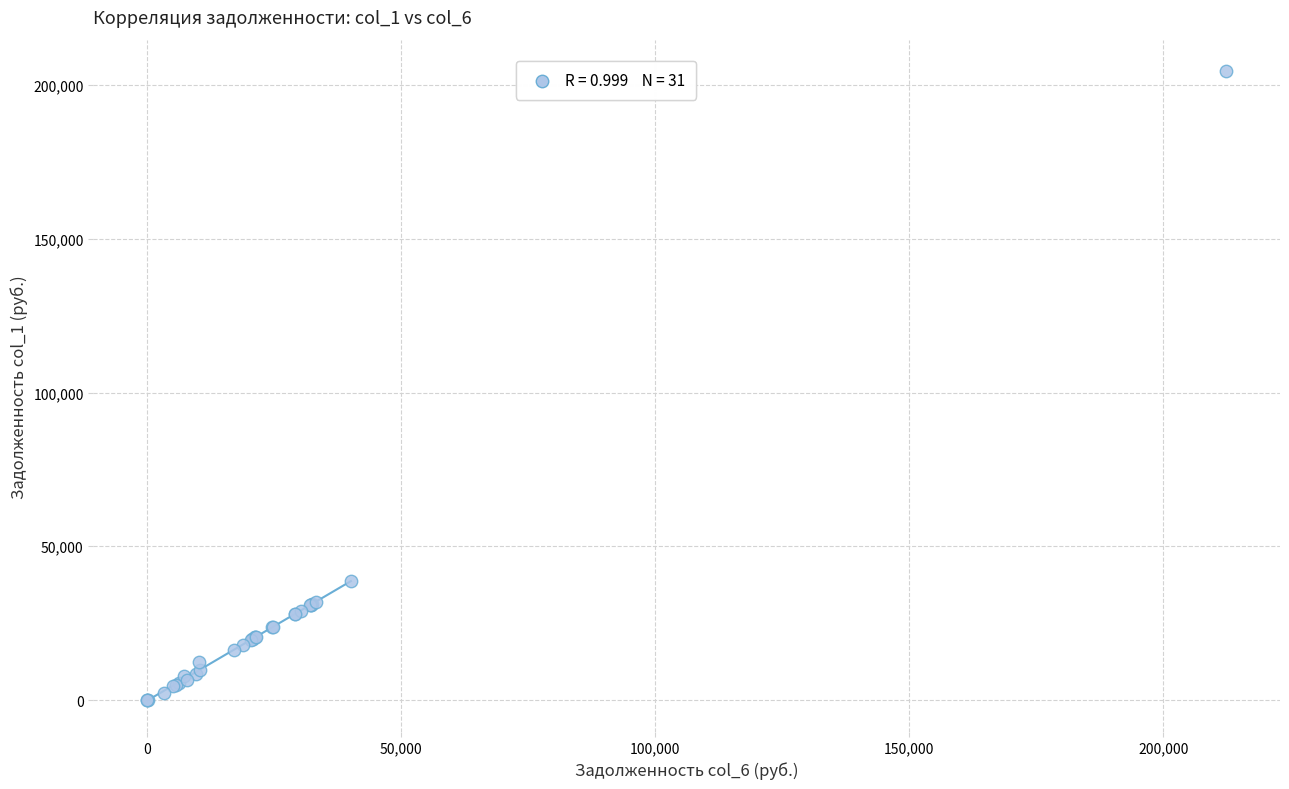

What Y value in the scatter plot is closest to 102256?

38597.9